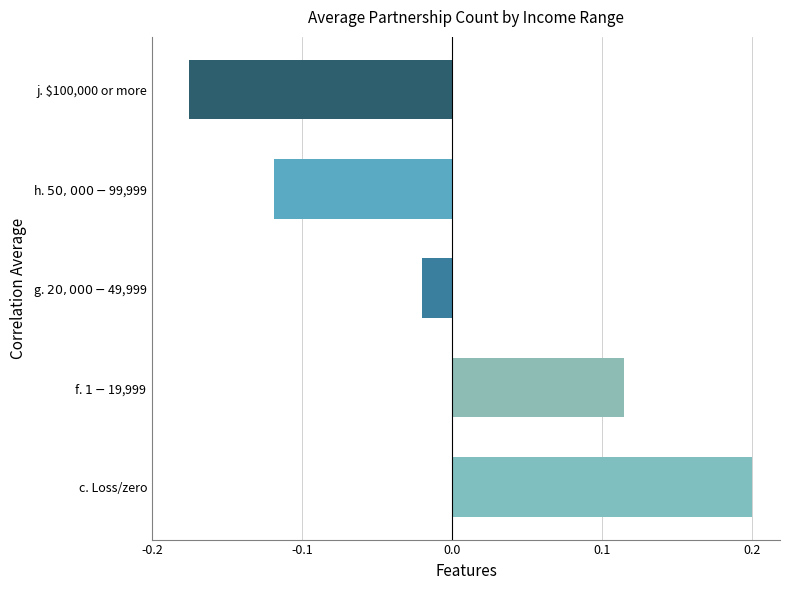

Does the chart contain any negative values?

Yes